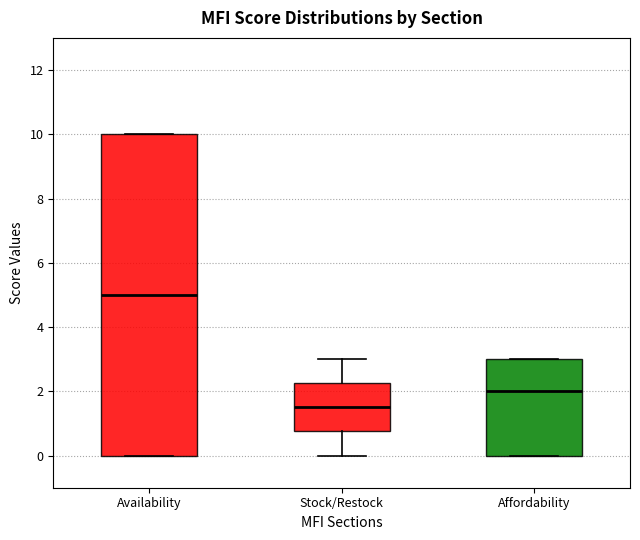

Which box has the highest median line?

Availability